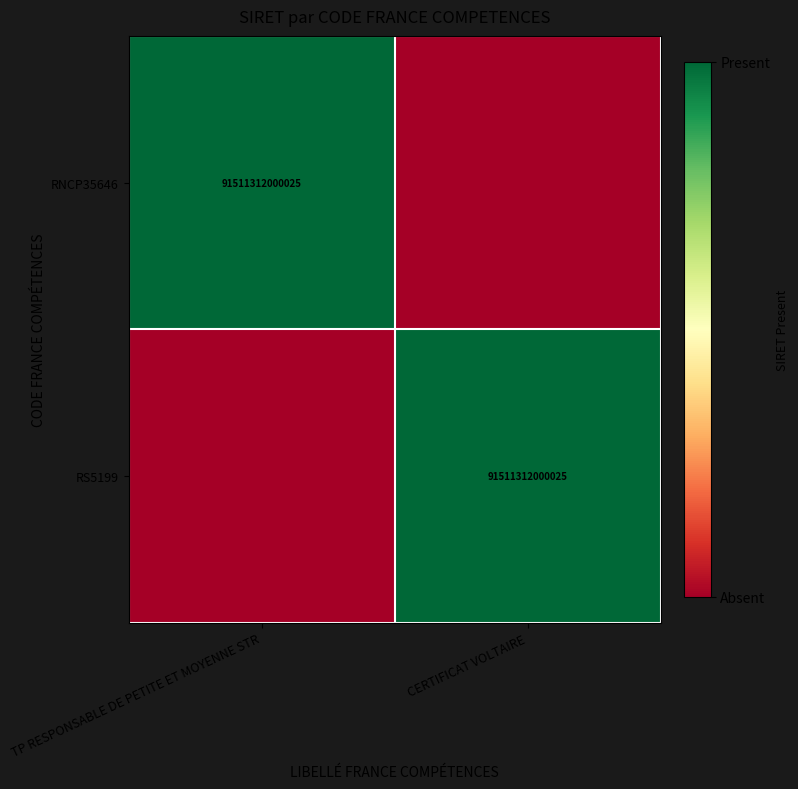

Is it true that RS5199 equals 91511312000025 at CERTIFICAT VOLTAIRE?

True